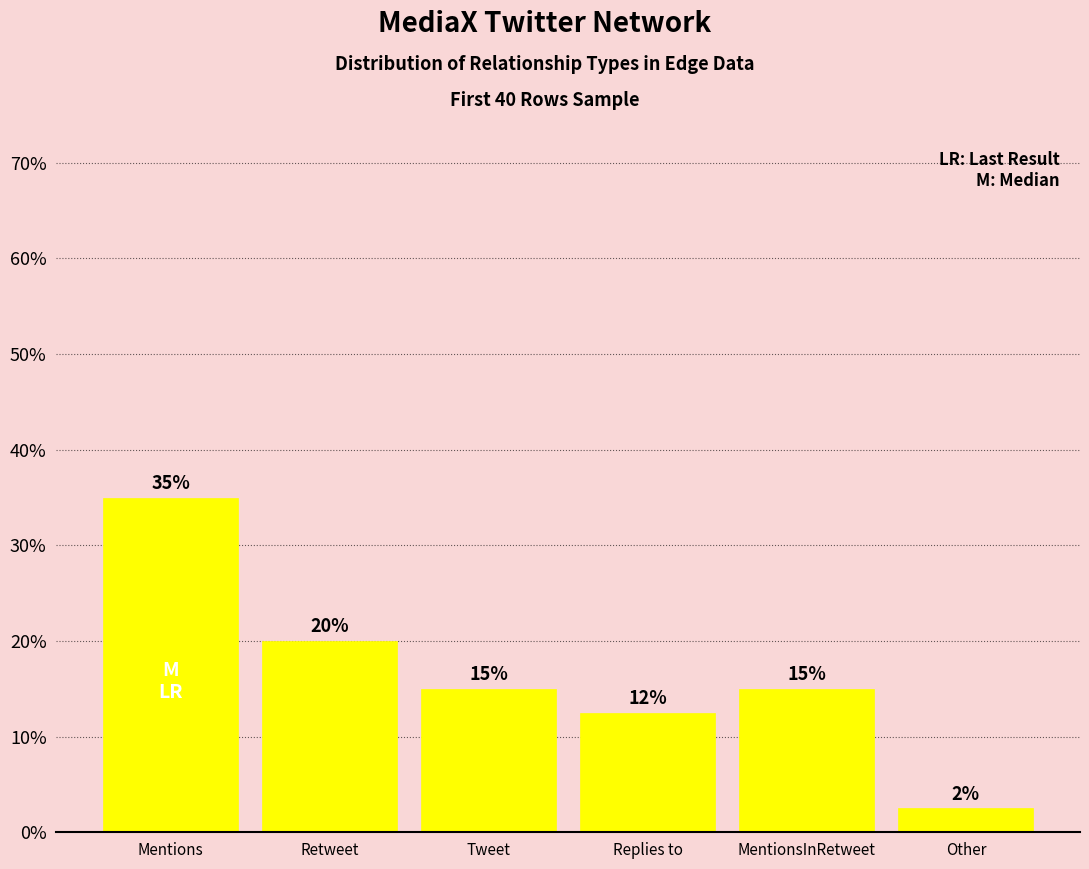

How many data points are less than 15?

2